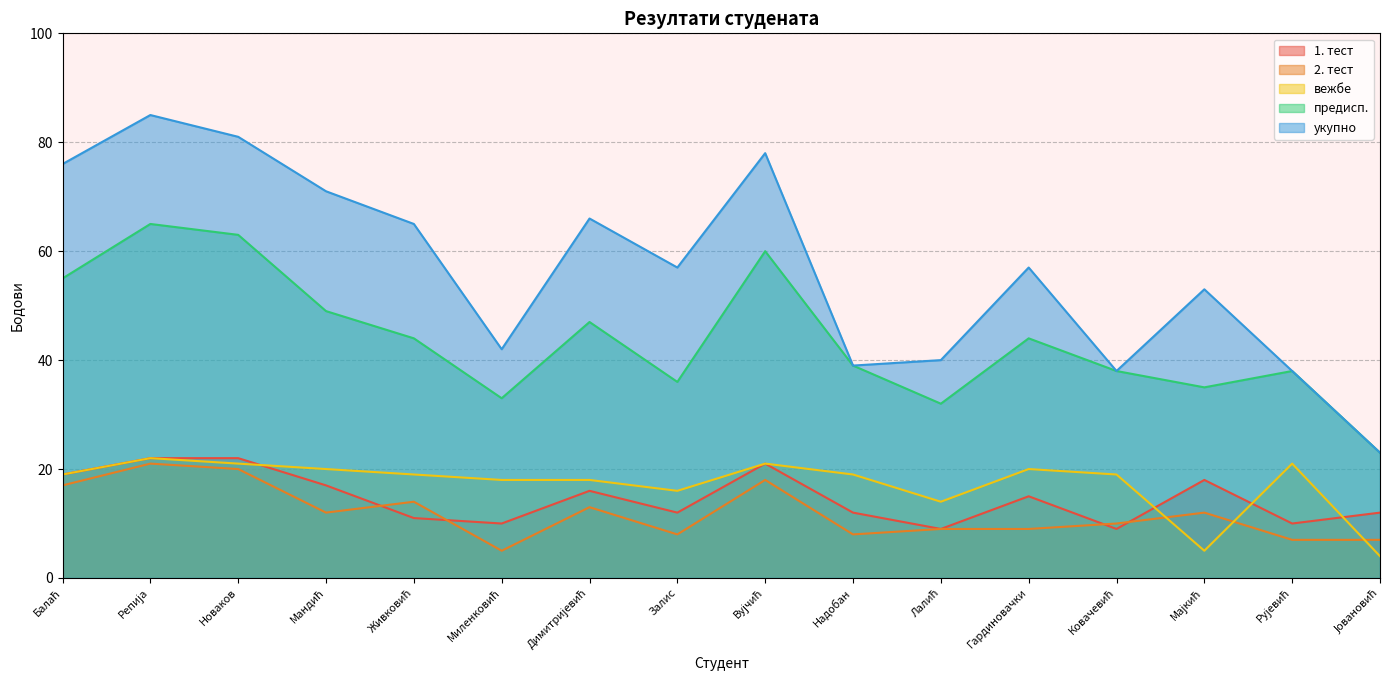

Is it true that 1. тест equals 19 at Балаћ?

True